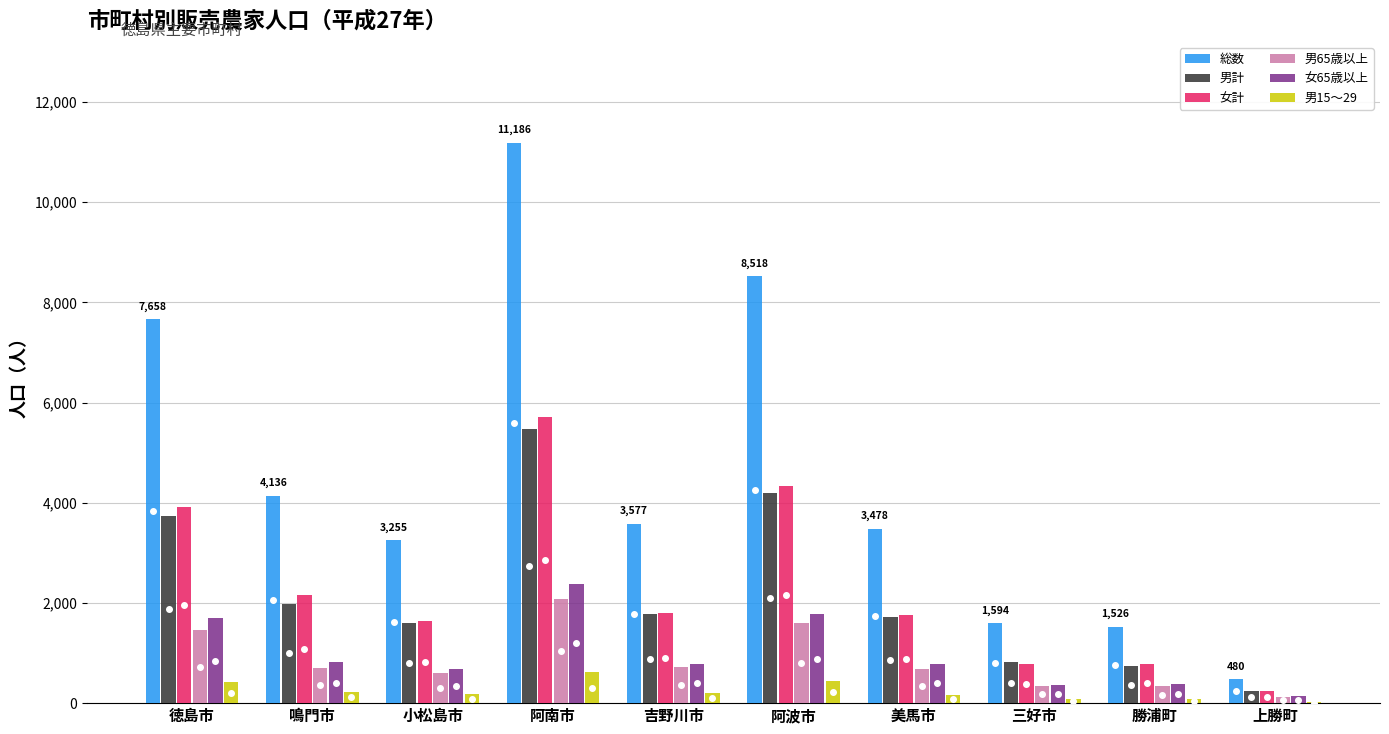

The value of 男計 at 徳島市 is 3740. True or false?

True